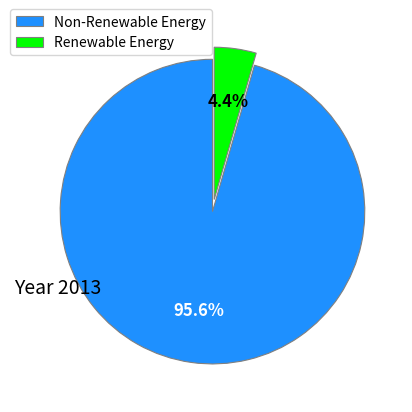

What is the largest slice in the pie chart?

Non-Renewable Energy